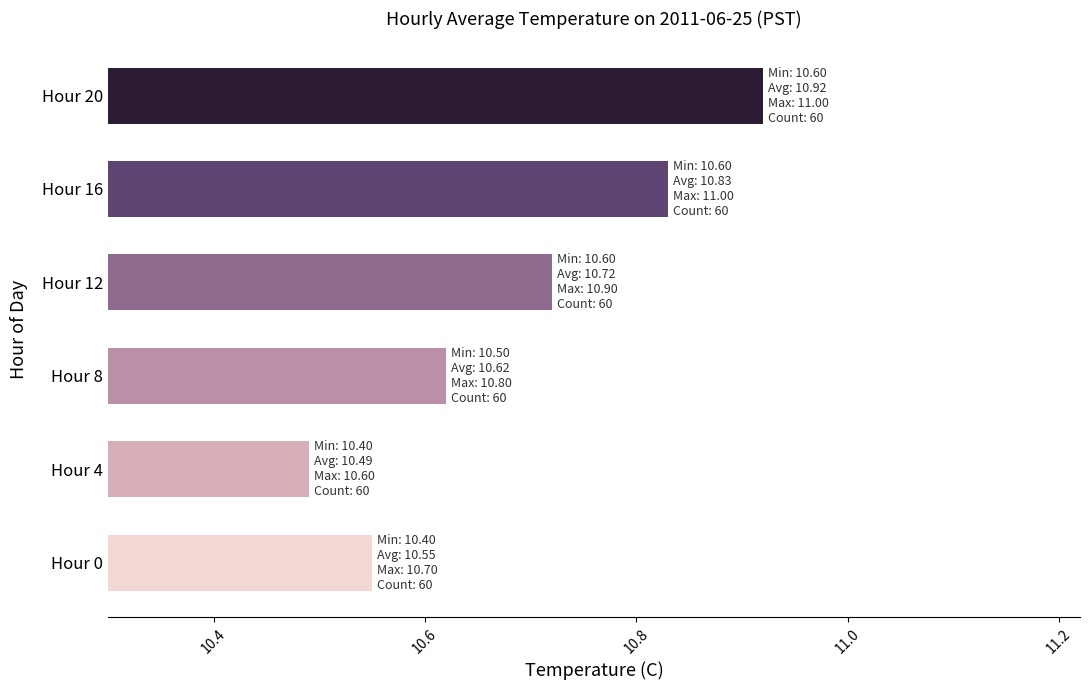

At which label is the value closest to 10?

Hour 4